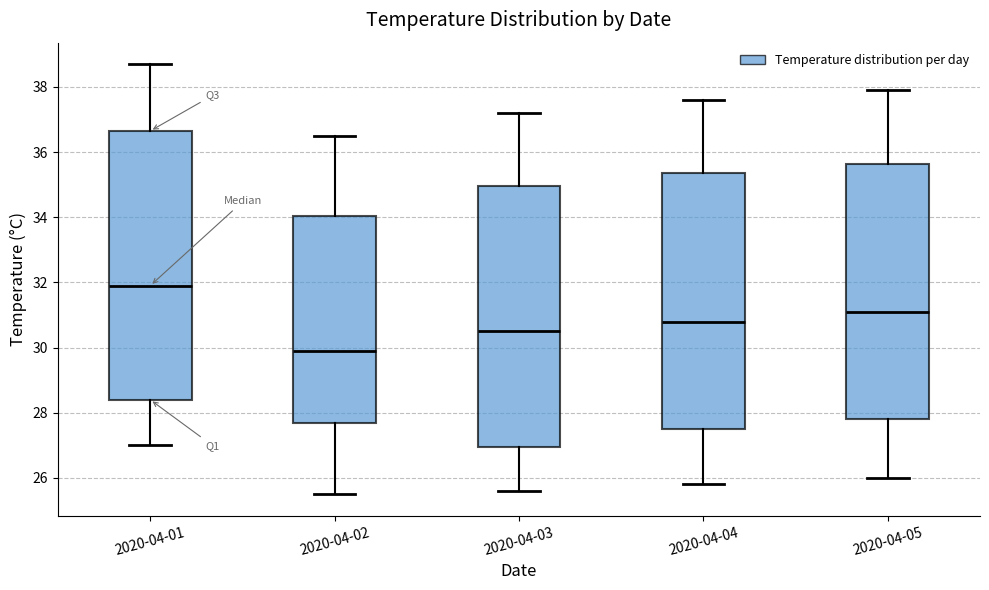

Which box has the highest median line?

2020-04-01